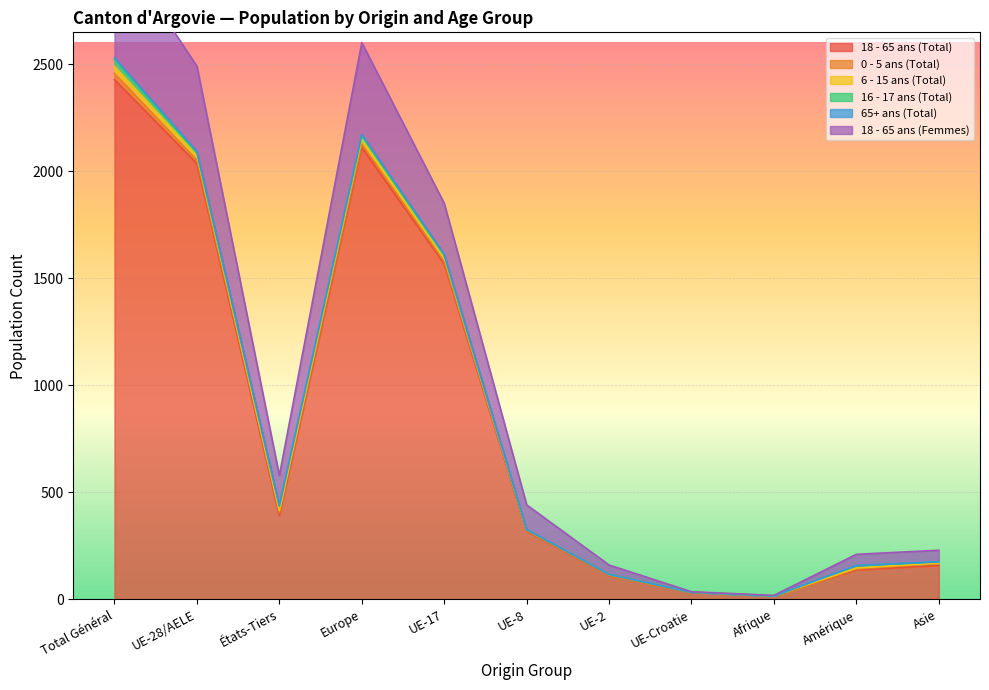

True or false: 18 - 65 ans (Total) has a value of 160 at États-Tiers.

False